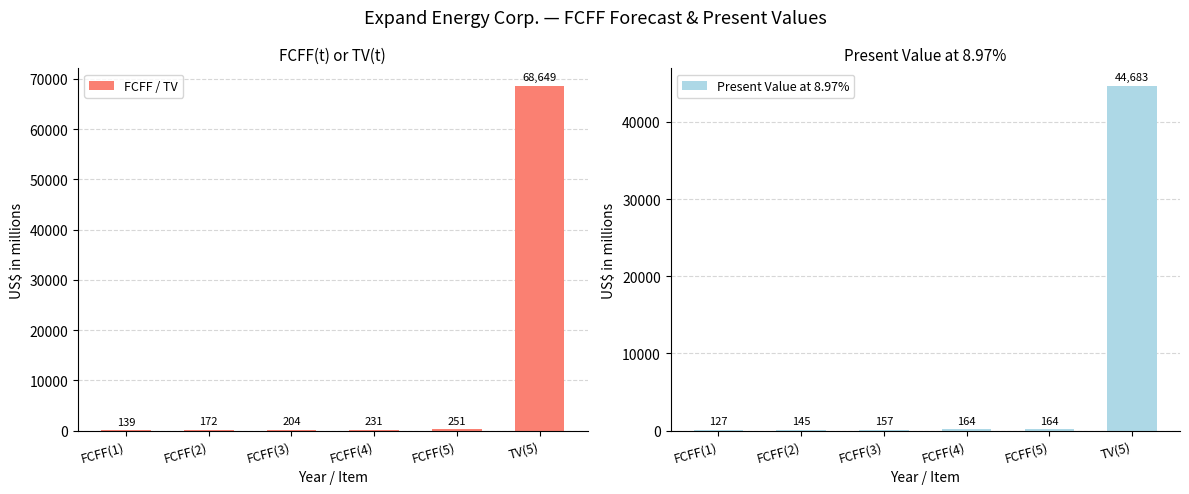

What is the difference between the maximum and minimum values in the Present Value at 8.97% series?

44556